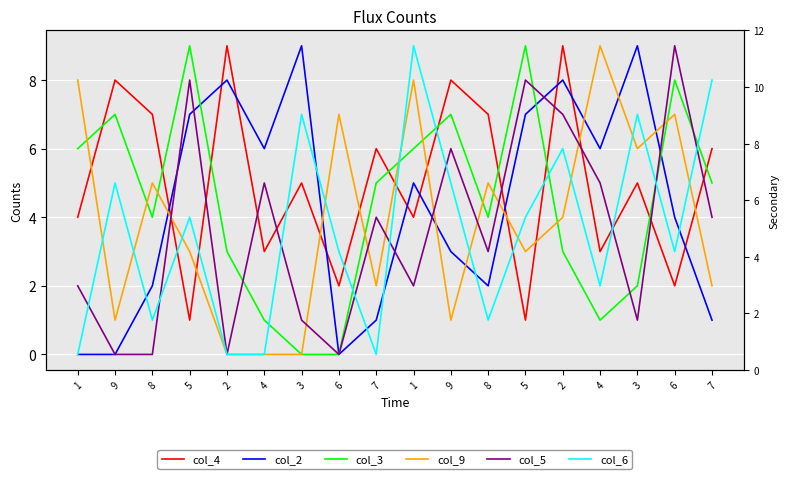

True or false: col_9 and col_2 cross at least once.

True